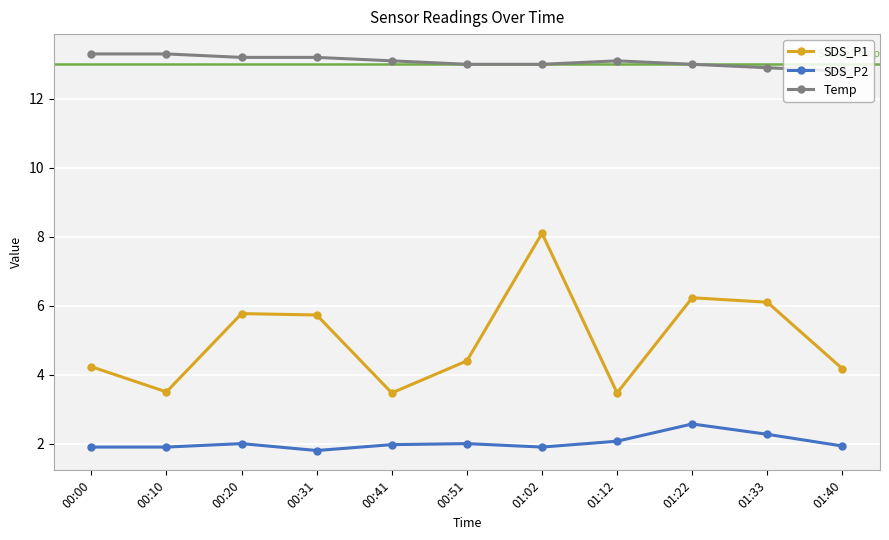

What are all the series names shown in the legend?

SDS_P1, SDS_P2, Temp